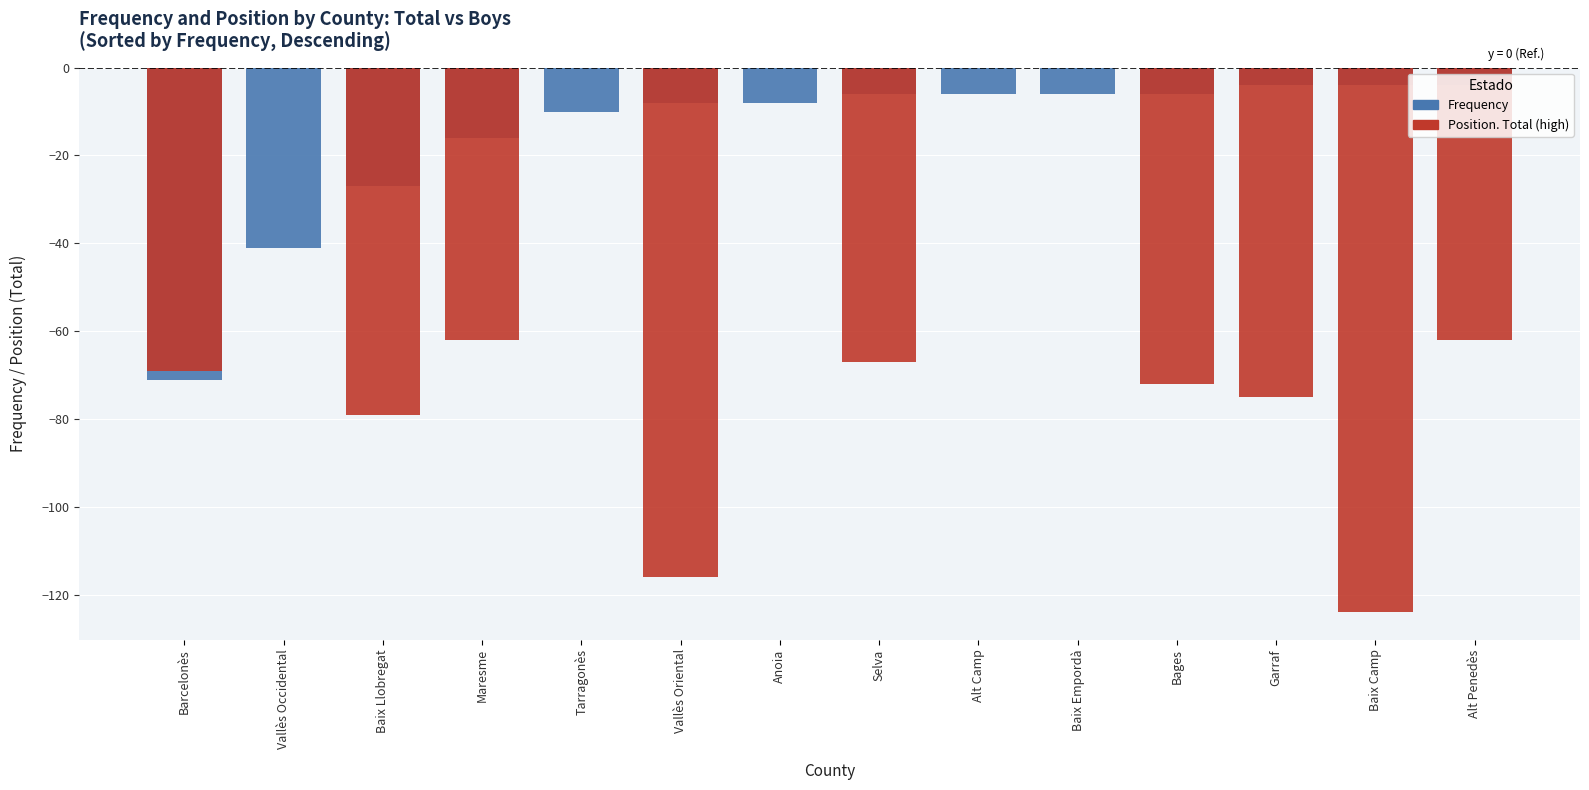

Which series has the largest range (max minus min)?

Position. Total (high)